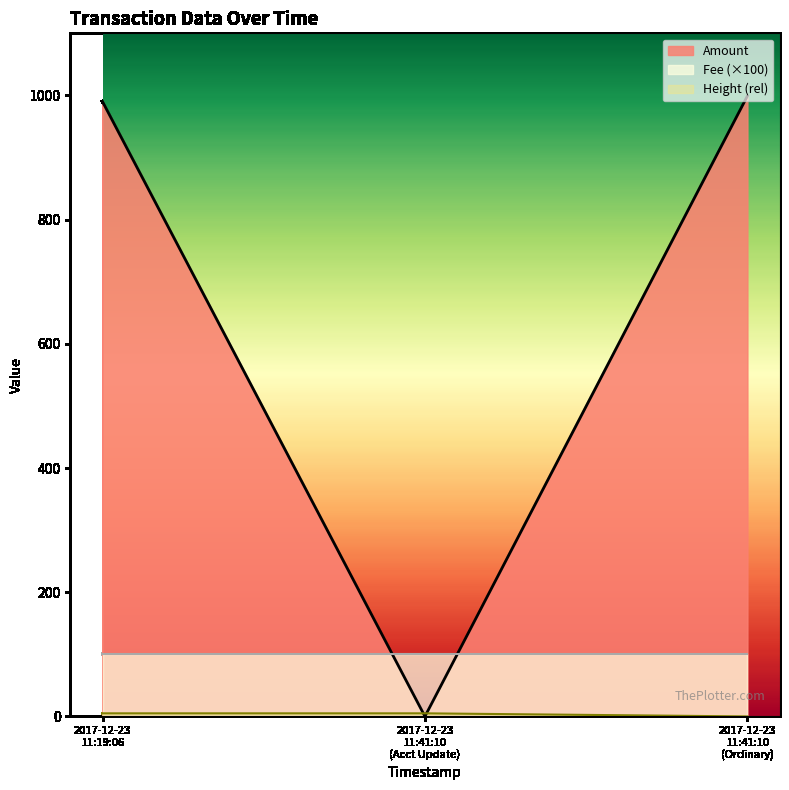

What is the maximum value for Height?

5